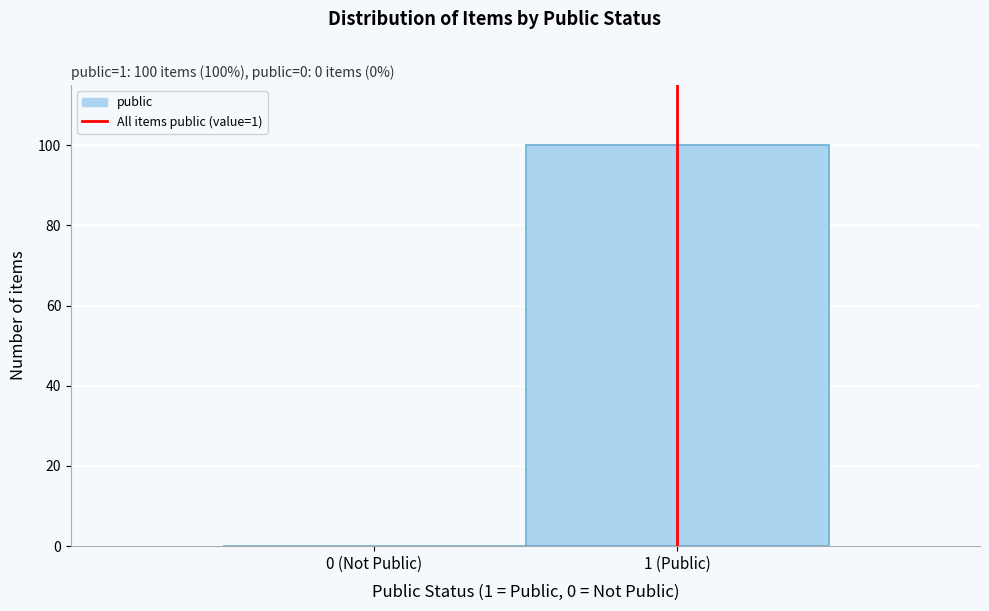

Reading left to right, extract all data points from this chart.

0 (Not Public)=0	1 (Public)=100